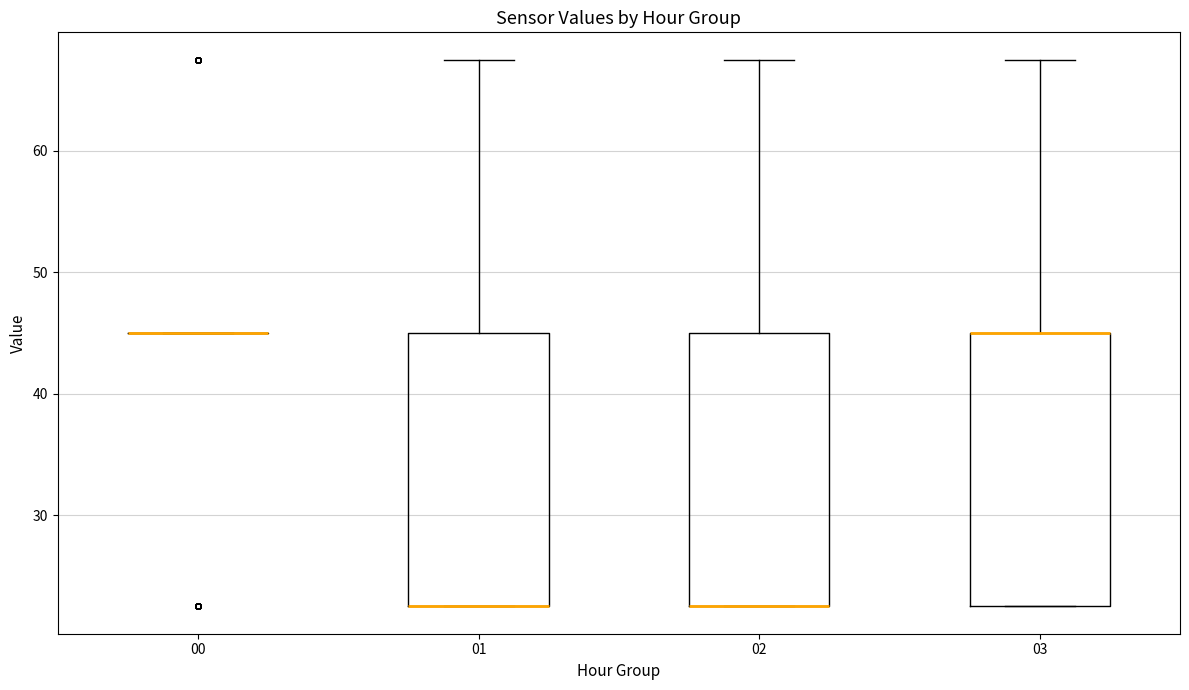

Reading left to right, read every box against the y-axis: the position of its median line, the range the box covers, and the ends of its whiskers. The values are not printed on the chart, so give them approximately, as read against the axis.

00: box collapsed to a line at 45, whiskers 45 to 45
01: median 23 (drawn on the box's lower edge), box 23 to 45, whiskers 23 to 68
02: median 23 (drawn on the box's lower edge), box 23 to 45, whiskers 23 to 68
03: median 45 (drawn on the box's upper edge), box 23 to 45, whiskers 23 to 68